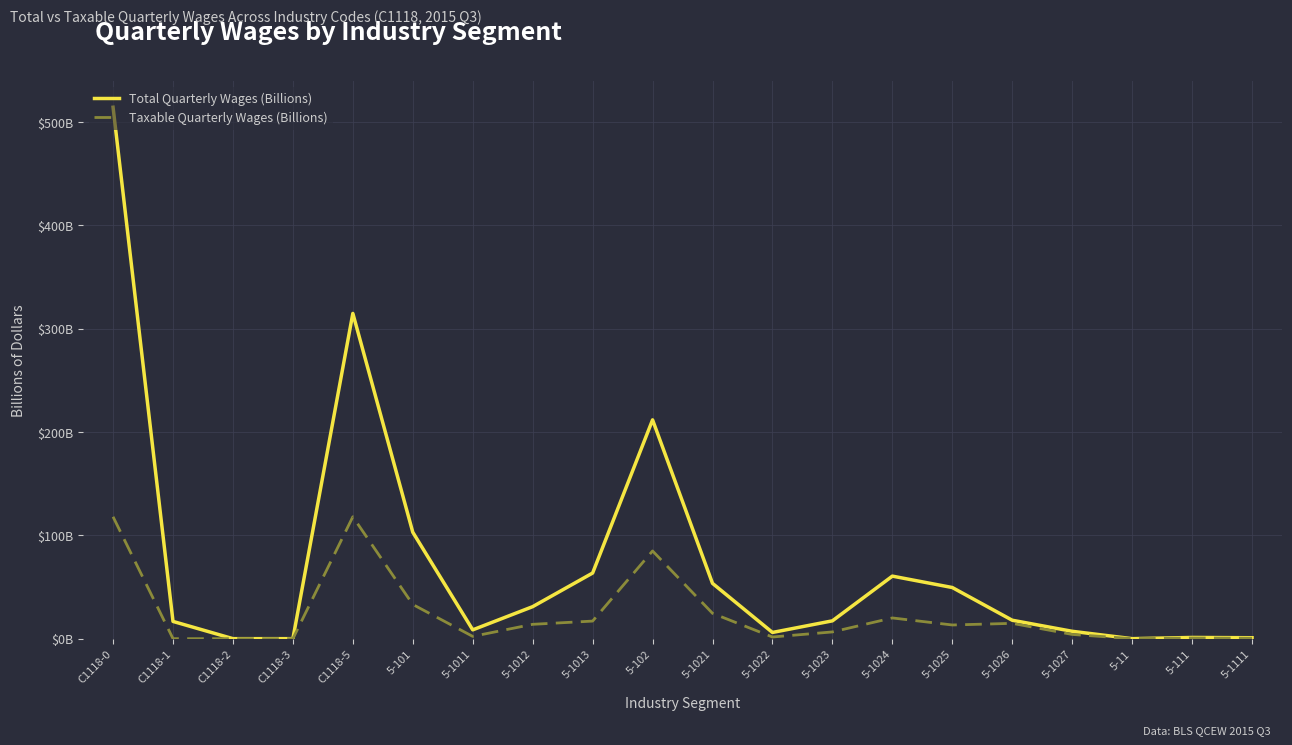

What are all the series names shown in the legend?

Total Quarterly Wages (Billions), Taxable Quarterly Wages (Billions)